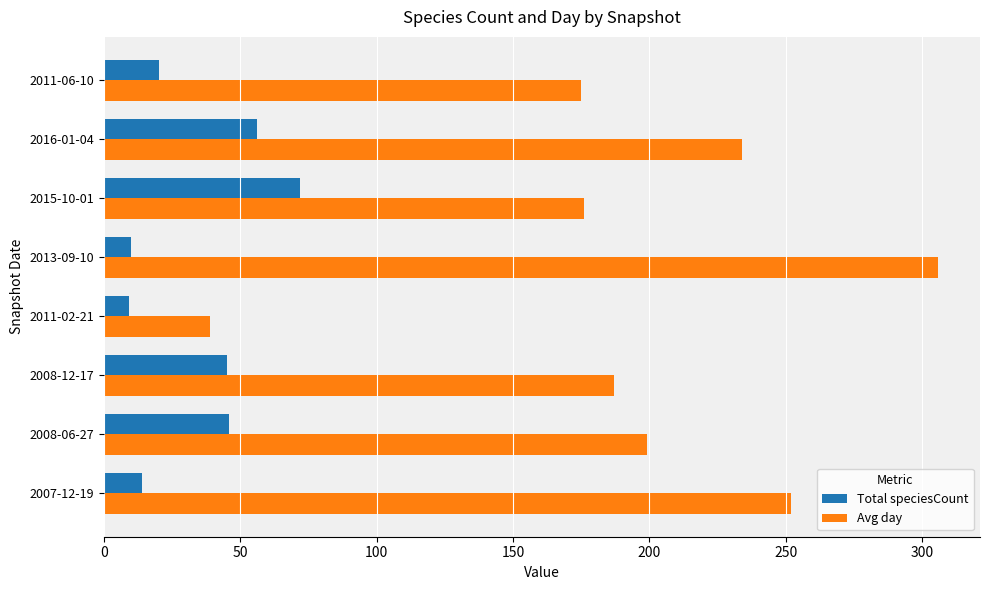

Which category has the highest value in the Avg day series?

2013-09-10